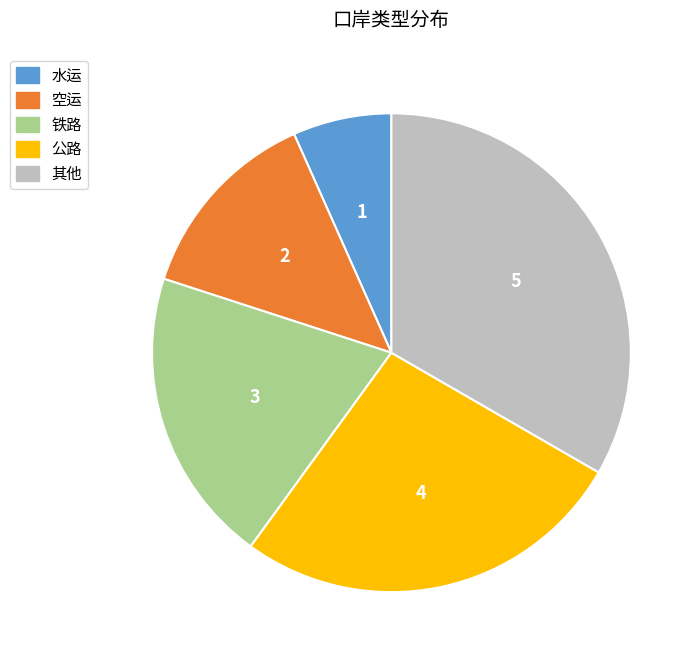

Rank the categories by value from highest to lowest.

其他, 公路, 铁路, 空运, 水运